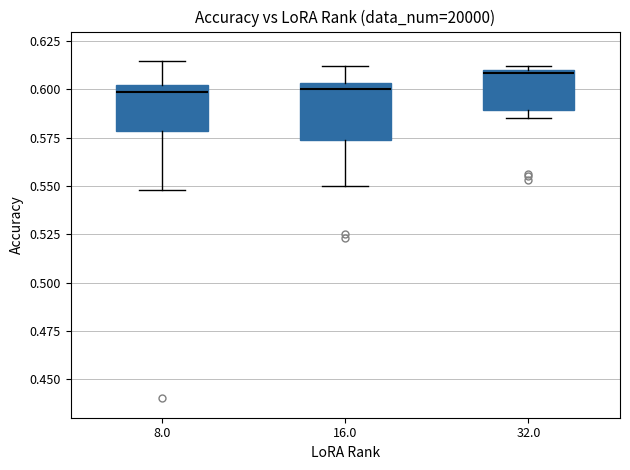

Reading left to right, transcribe this box plot: for each box, give where its median line is, the range the box spans, and where its two whiskers end, as read against the y-axis. The values are not printed on the chart, so give them approximately, as read against the axis.

8.0: median 0.600 (just below the box's upper edge), box 0.580 to 0.600, whiskers 0.550 to 0.615
16.0: median 0.600, box 0.575 to 0.605, whiskers 0.550 to 0.610
32.0: median 0.610, box 0.590 to 0.610, whiskers 0.585 to 0.610 (just above the box's upper edge)